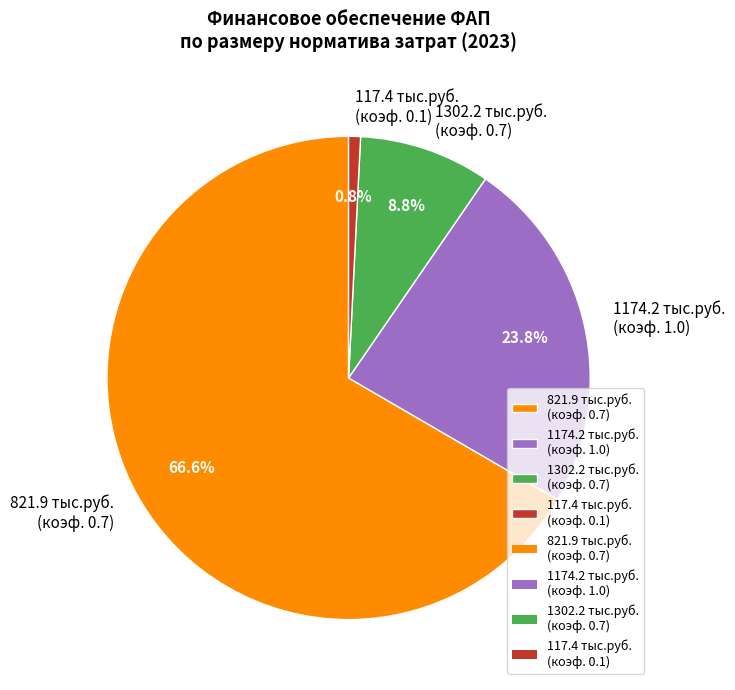

Rank the categories by value from highest to lowest.

821.9 тыс.руб. (коэф. 0.7), 1174.2 тыс.руб. (коэф. 1.0), 1302.2 тыс.руб. (коэф. 0.7), 117.4 тыс.руб. (коэф. 0.1)